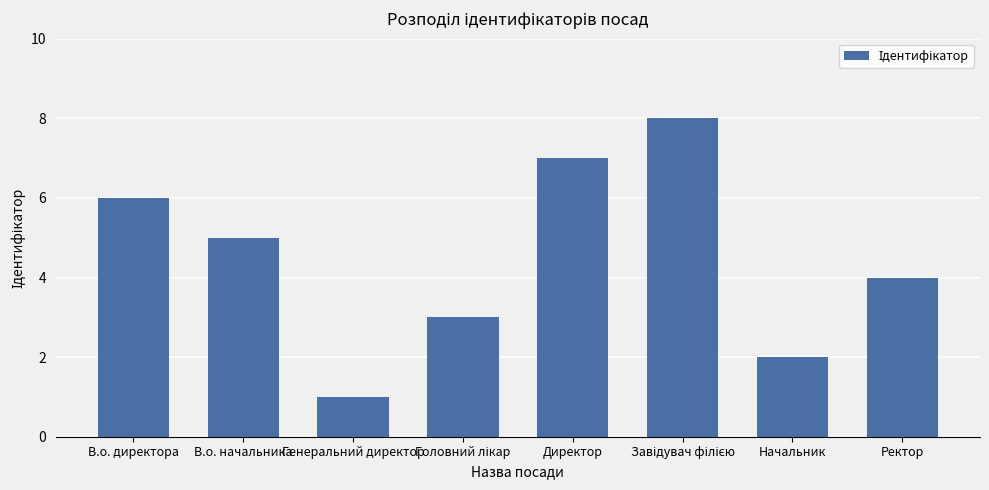

Which has a higher value, Генеральний директор or Директор?

Директор